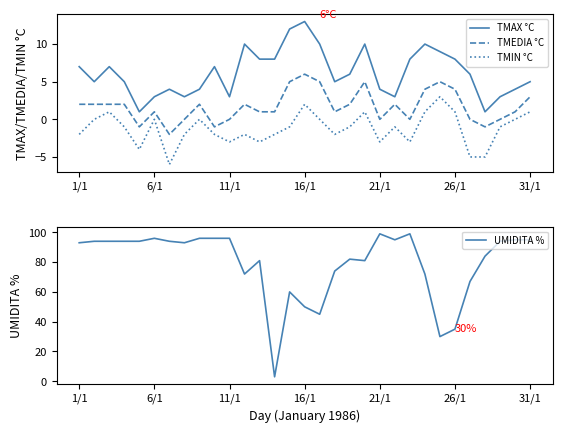

Between 16 and 12, which is larger?

16